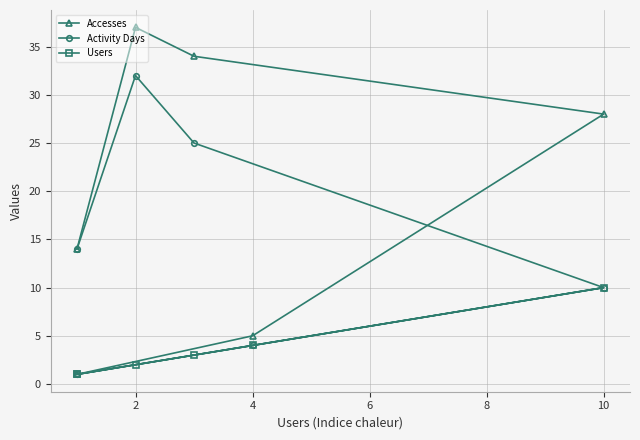

True or false: Users has more than 1 interior local peaks.

False